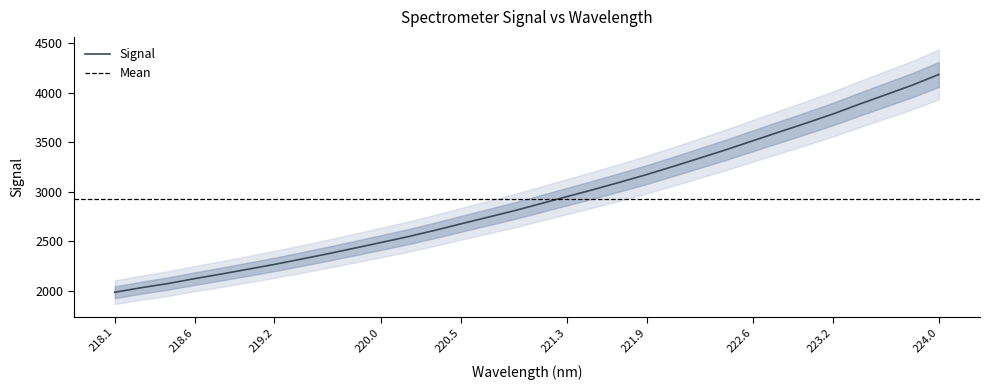

How many data points are above 2880?

16